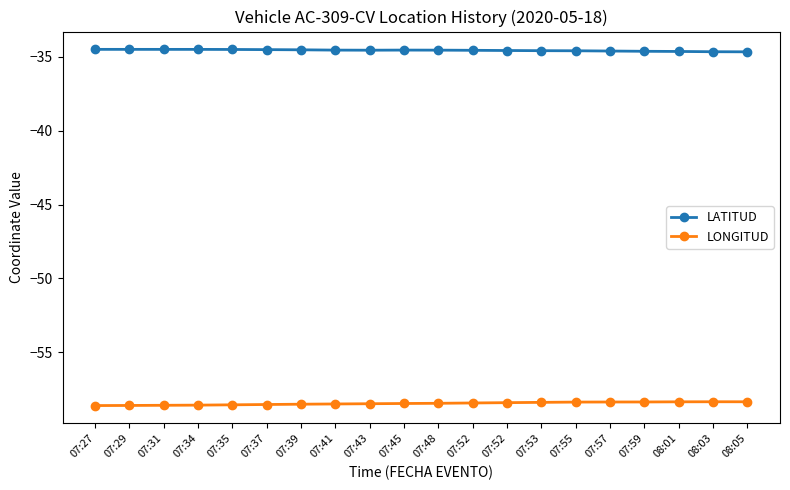

What is the total value across all series at 07:27?

-93.1